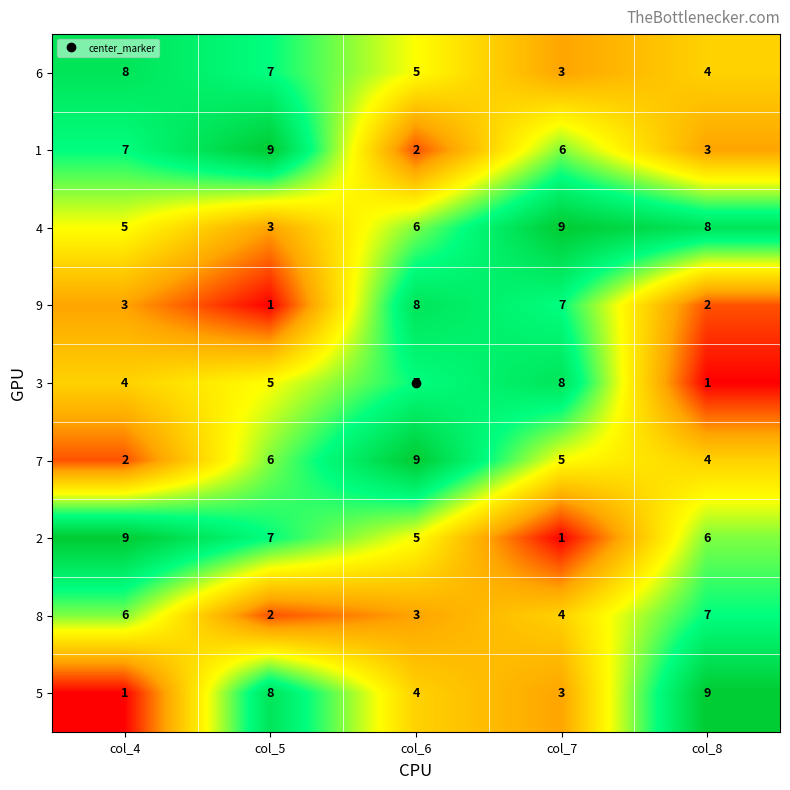

What is the difference between the highest and lowest values at col_5?

8